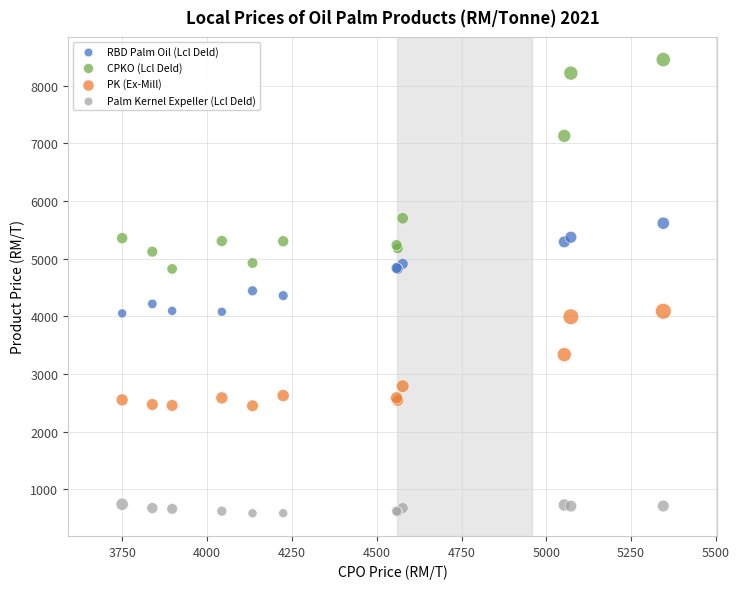

In the CPKO (Lcl Deld) series, what Y value is closest to 6636?

7129.0